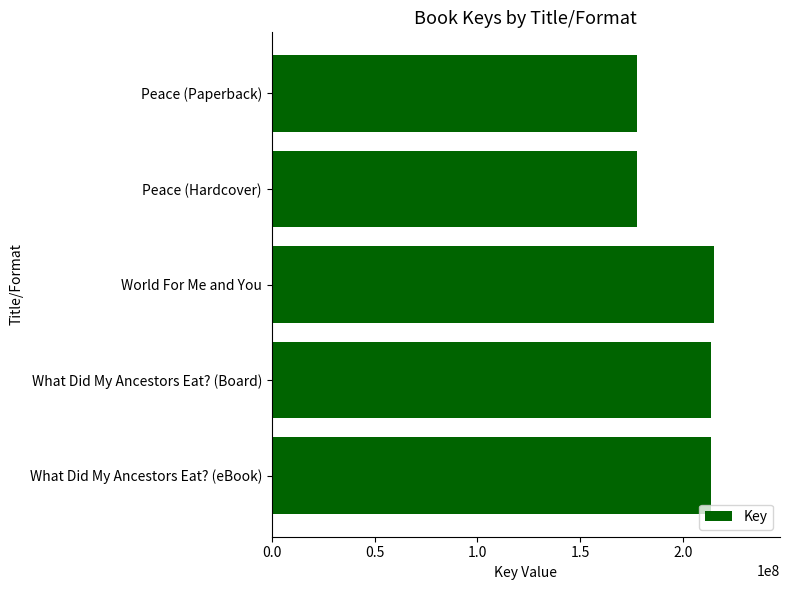

The chart shows a value of 177747105 at Peace (Hardcover). True or false?

True